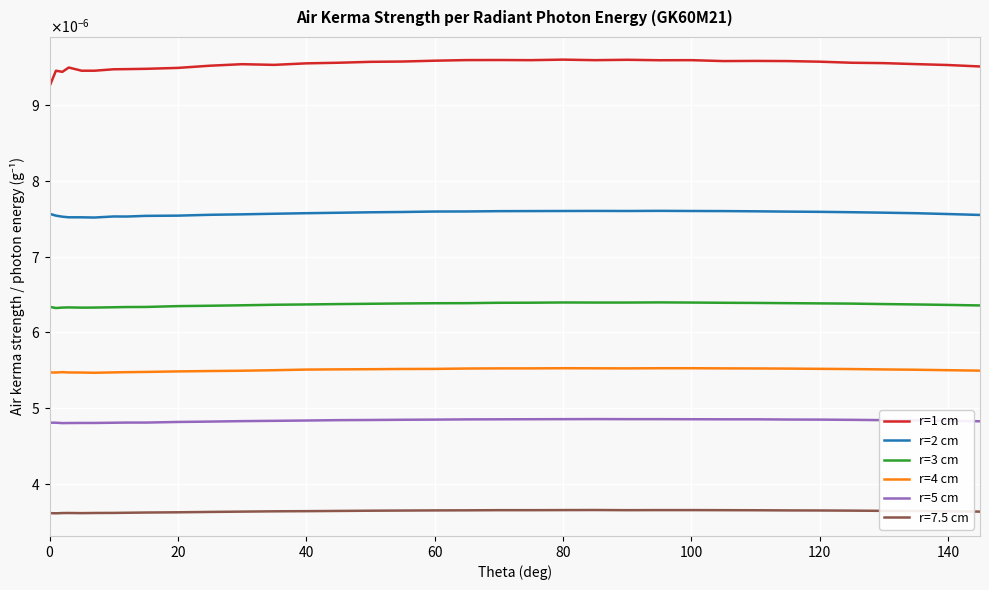

What are all the series names shown in the legend?

r=1 cm, r=2 cm, r=3 cm, r=4 cm, r=5 cm, r=7.5 cm